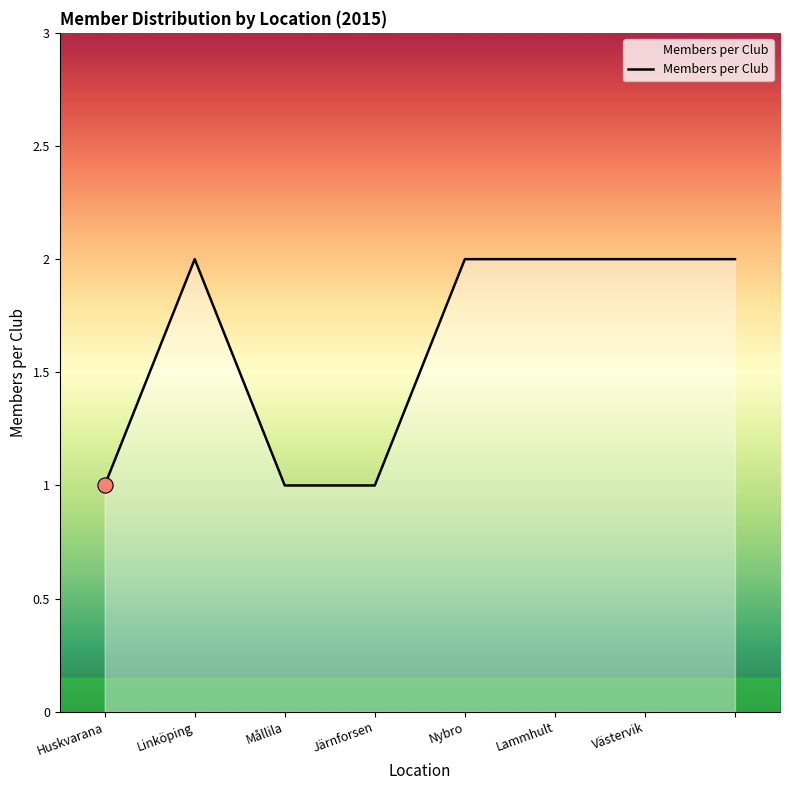

What is the sum of all values?

13